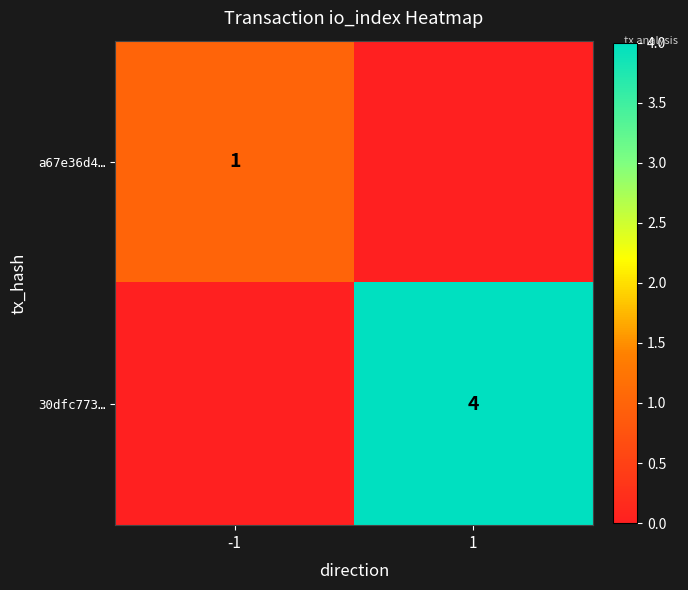

True or false: 30dfc773… has a value of 4 at 1.

True